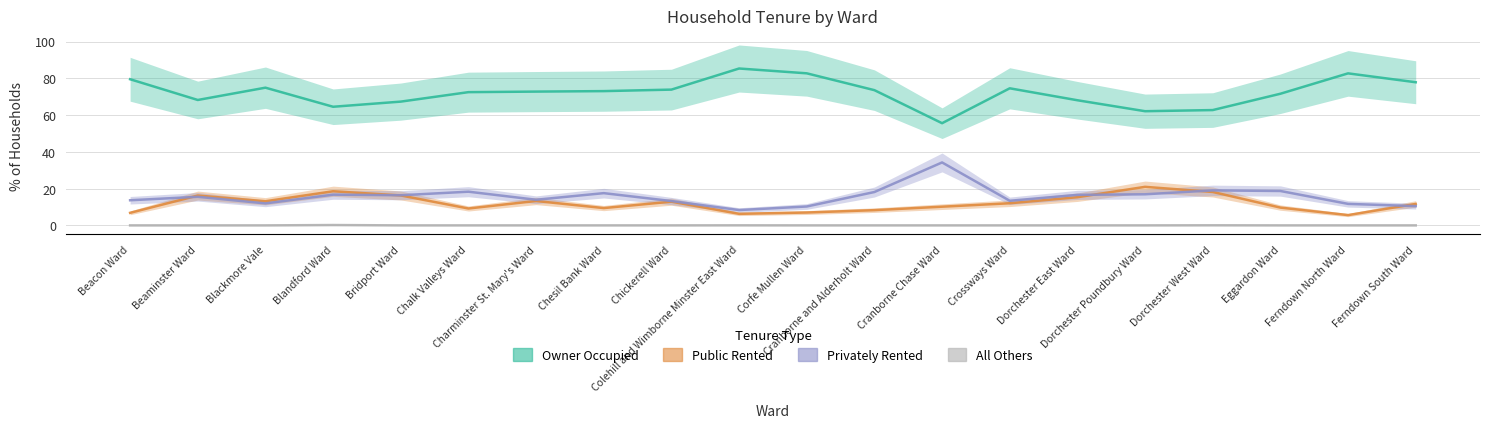

In Privately Rented, how many points are higher than both neighbors (excluding endpoints)?

6